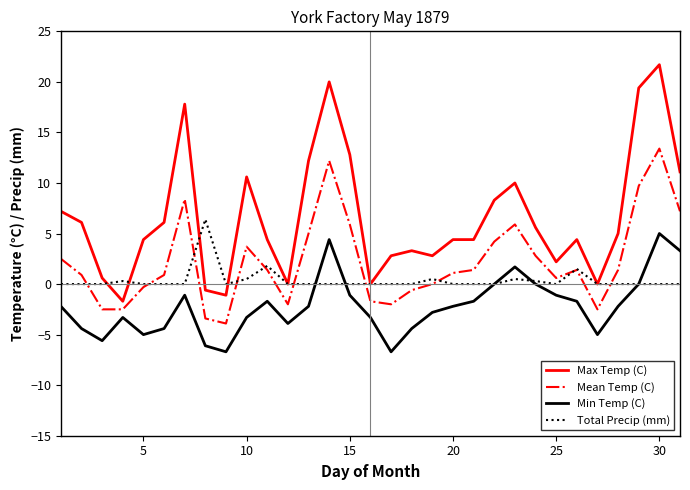

Reading left to right, list all the values displayed in this chart.

Max Temp (C): 7.2	6.1	0.6	-1.7	4.4	6.1	17.8	-0.6	-1.1	10.6	4.4	0.0	12.2	20.0	12.8	0.0	2.8	3.3	2.8	4.4	4.4	8.3	10.0	5.6	2.2	4.4	0.0	5.0	19.4	21.7	11.1
Mean Temp (C): 2.5	0.9	-2.5	-2.5	-0.3	0.9	8.4	-3.4	-3.9	3.7	1.4	-2.0	5.0	12.2	5.9	-1.7	-2.0	-0.6	0.0	1.1	1.4	4.2	5.9	2.8	0.6	1.4	-2.5	1.4	9.7	13.4	7.2
Min Temp (C): -2.2	-4.4	-5.6	-3.3	-5.0	-4.4	-1.1	-6.1	-6.7	-3.3	-1.7	-3.9	-2.2	4.4	-1.1	-3.3	-6.7	-4.4	-2.8	-2.2	-1.7	0.0	1.7	0.0	-1.1	-1.7	-5.0	-2.2	0.0	5.0	3.3
Total Precip (mm): 0.0	0.0	0.0	0.3	0.0	0.0	0.0	6.4	0.0	0.5	1.8	0.0	0.0	0.0	0.0	0.0	0.0	0.0	0.5	0.0	0.0	0.0	0.5	0.3	0.0	1.5	0.0	0.0	0.0	0.0	0.0